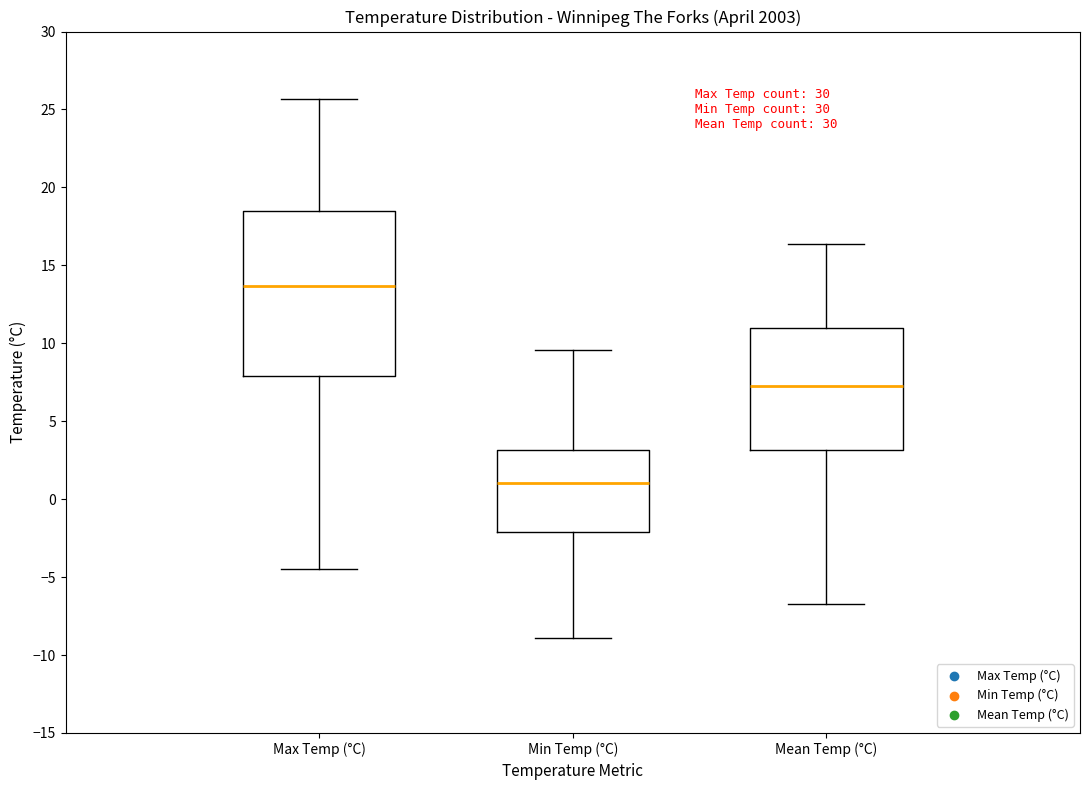

Where is the upper edge of the box for Min Temp (°C) on the y-axis? The values are not printed on the chart, so give them approximately, as read against the axis.

3.0